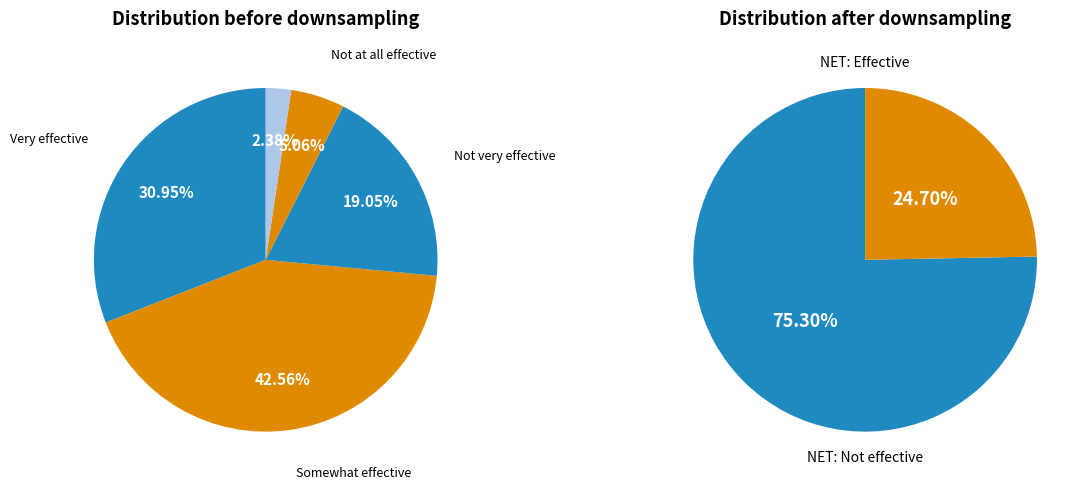

Is it true that Somewhat effective is 37% of the pie?

False